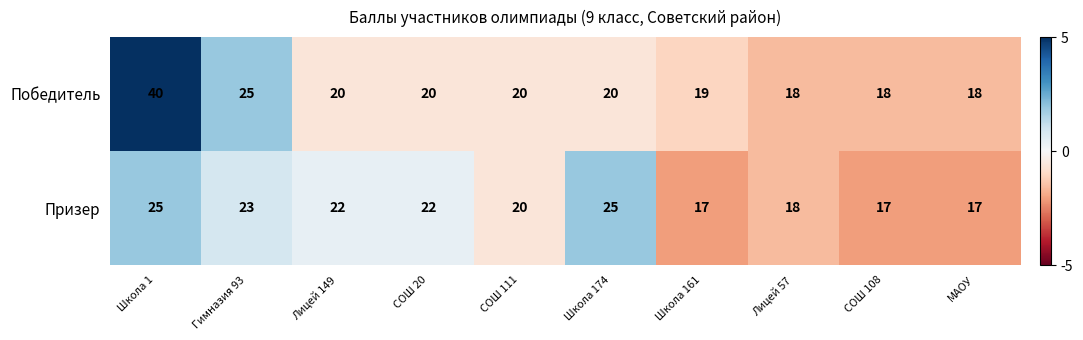

The value of Победитель at Школа 161 is 19. True or false?

True